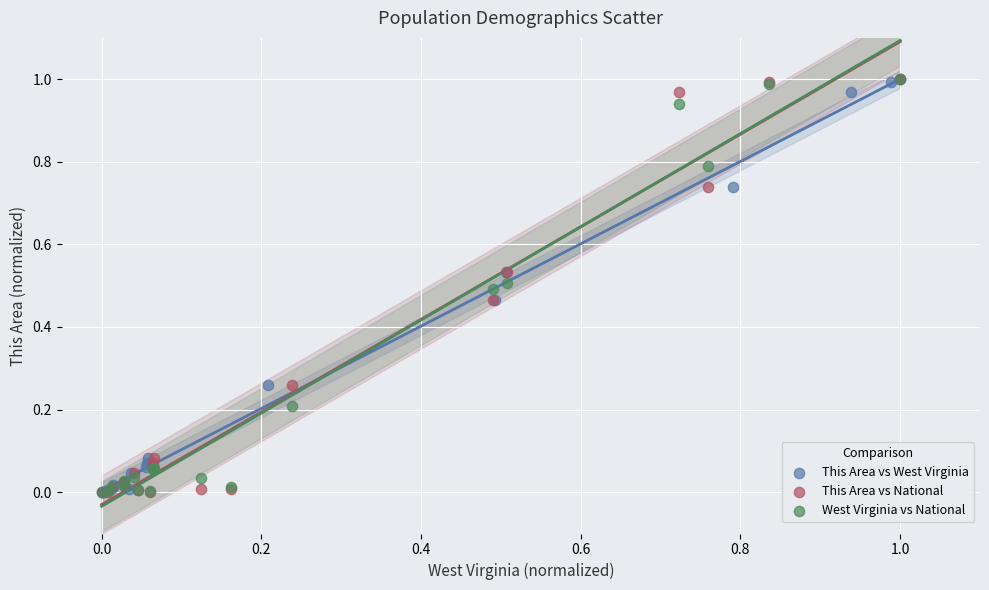

What are all the series names shown in the legend?

This Area vs West Virginia, This Area vs National, West Virginia vs National